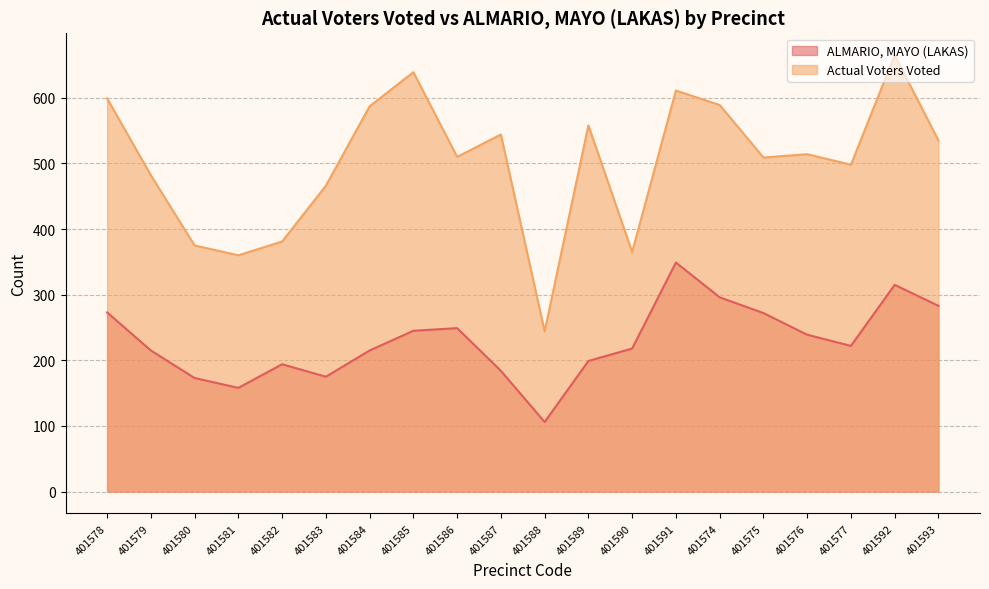

At which label is Actual Voters Voted closest to 454?

401583